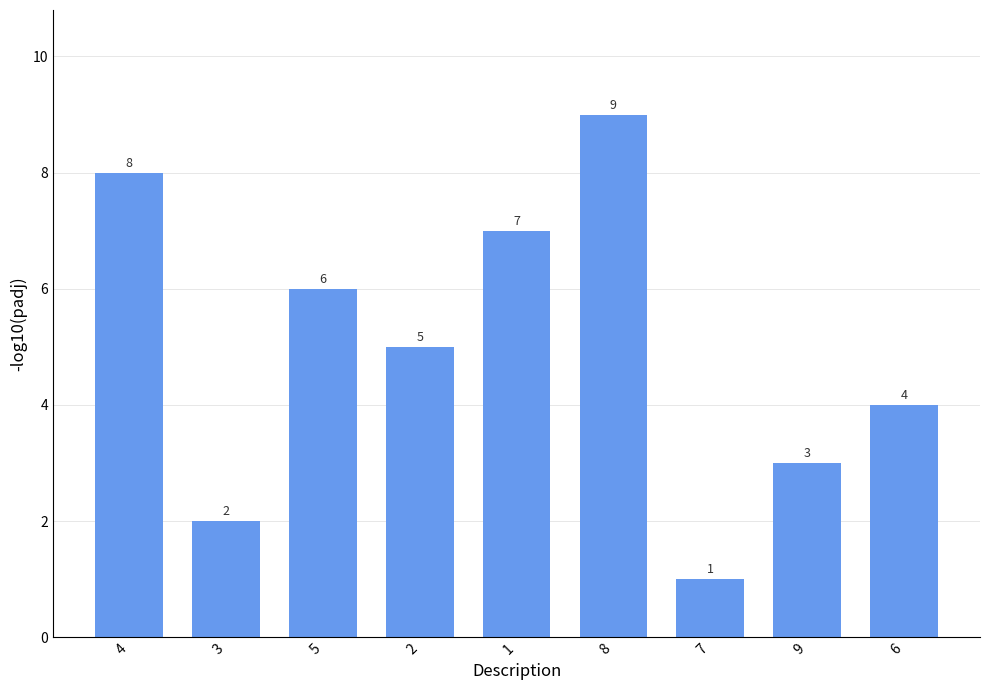

Count the values in the range 3 to 7.

5